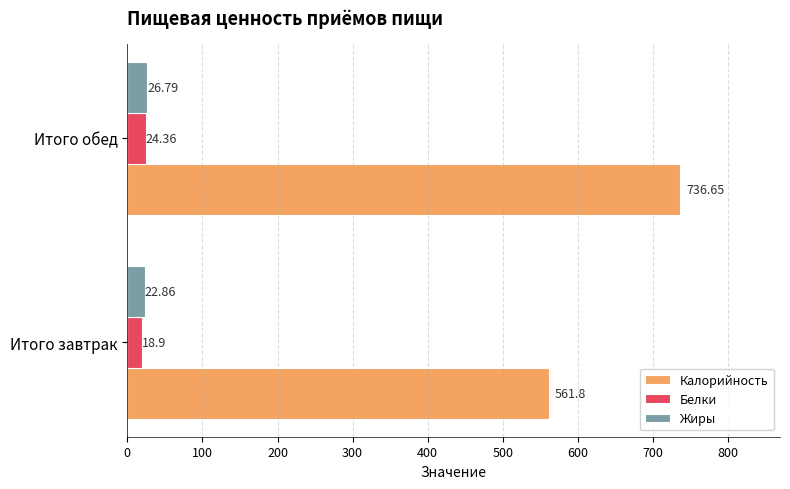

How many values in the Калорийность series exceed 736?

1